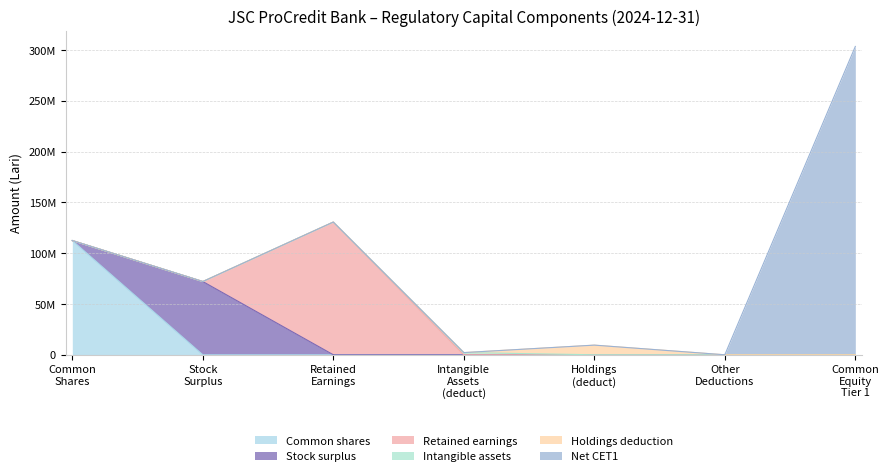

What is the greatest value displayed?

303638878.3